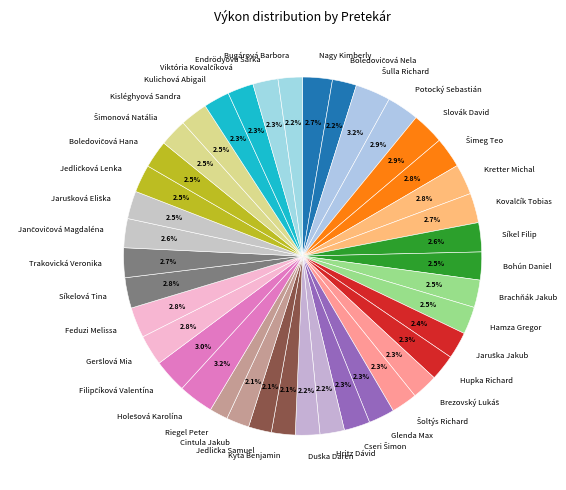

Is there a majority slice in this chart?

No